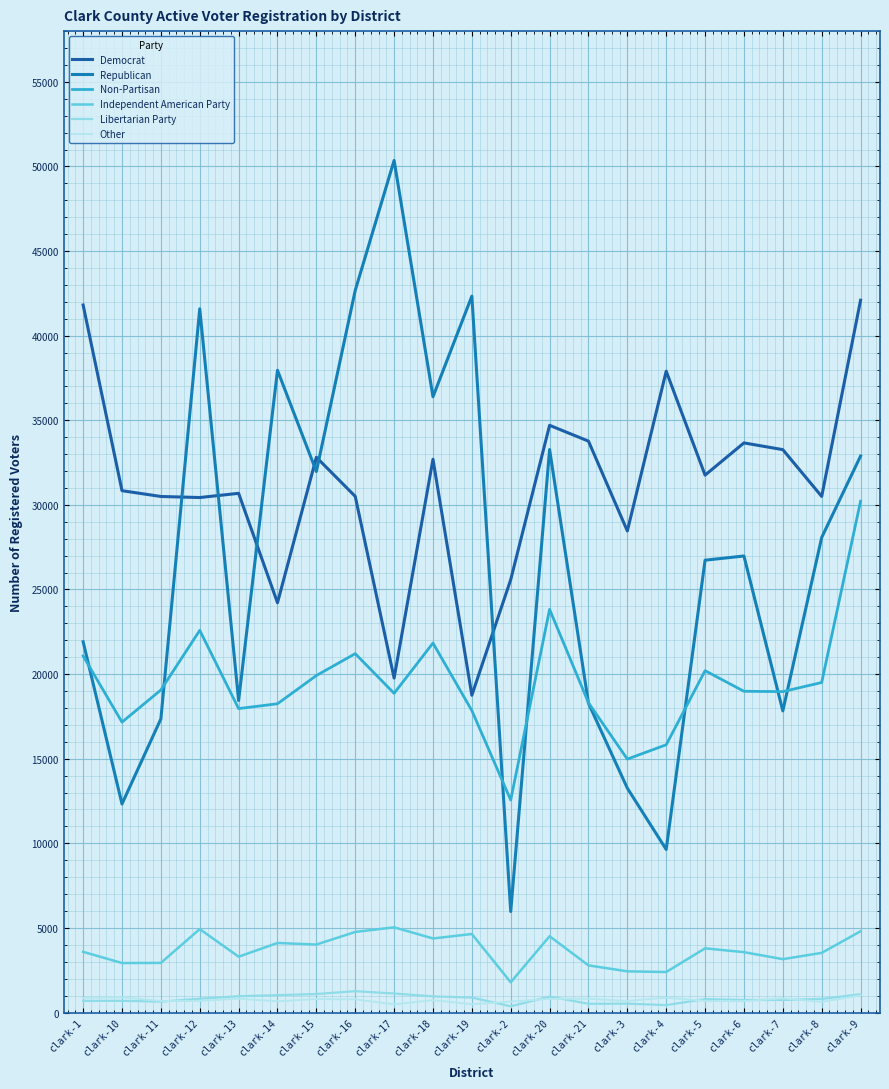

The Libertarian Party series shows 953 at clark-18. True or false?

True